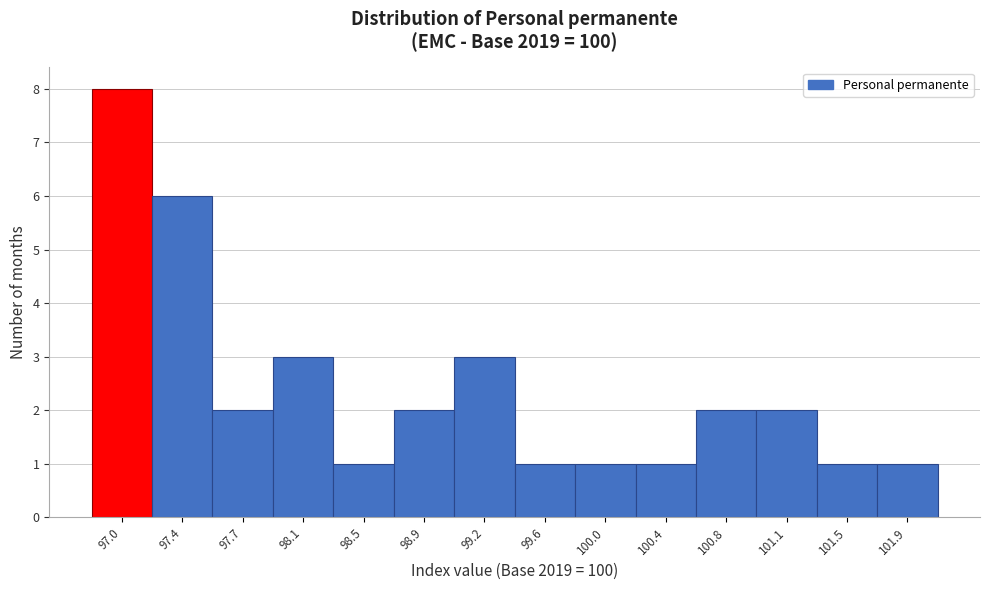

Reading left to right, extract all data points from this chart.

97.0=8	97.4=6	97.7=2	98.1=3	98.5=1	98.9=2	99.2=3	99.6=1	100.0=1	100.4=1	100.8=2	101.1=2	101.5=1	101.9=1